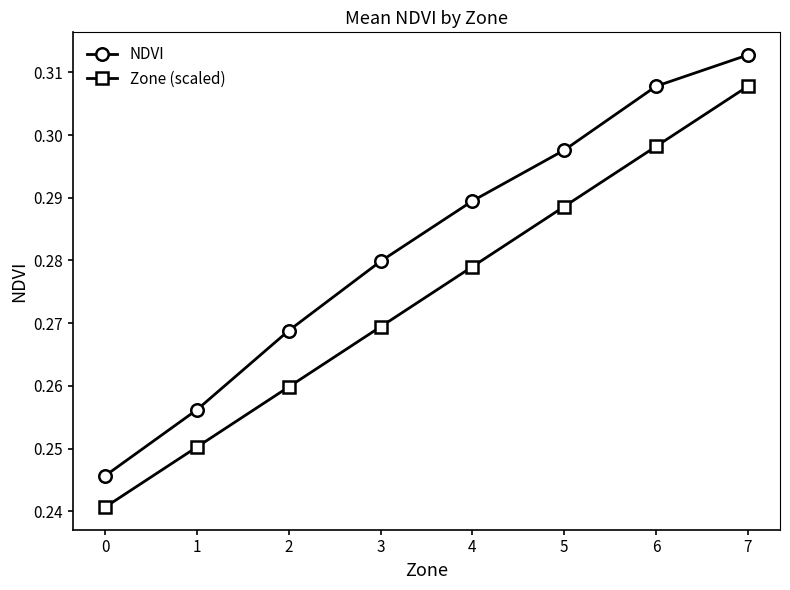

True or false: NDVI and Zone (scaled) intersect in this chart.

False